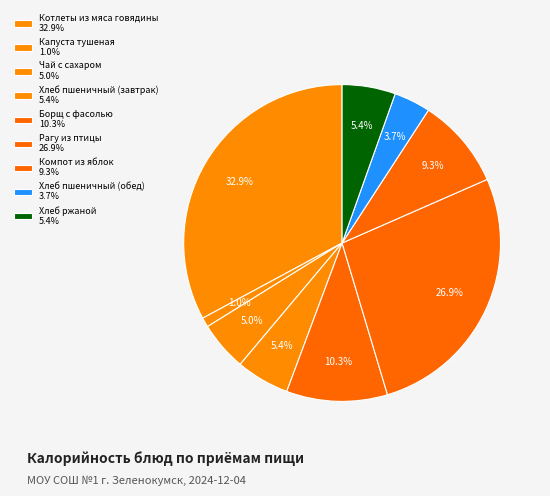

To the nearest percent, what is the difference between the largest and smallest slice percentages?

32%